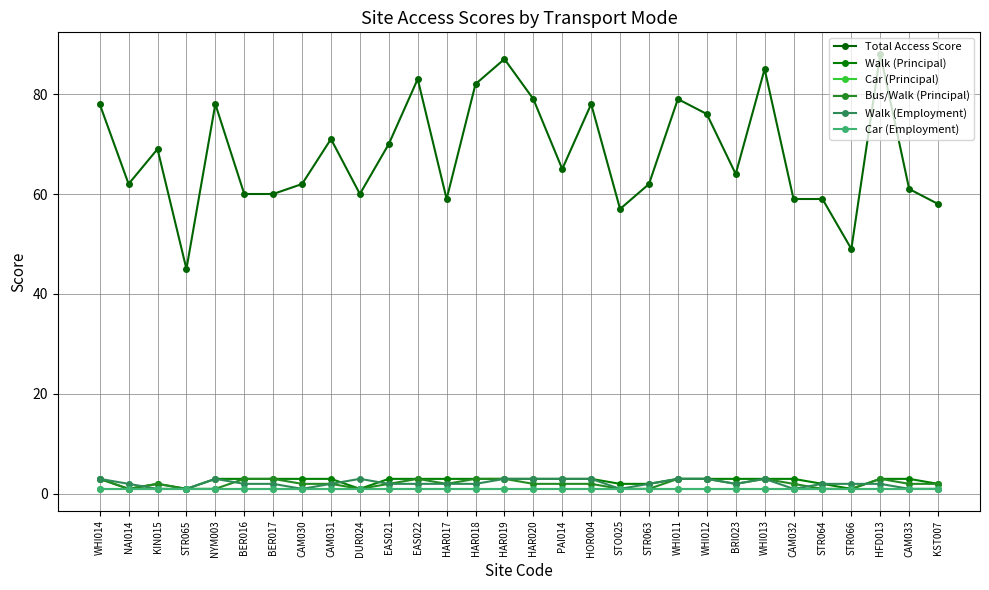

At which category is the sum across all series the highest?

HAR019